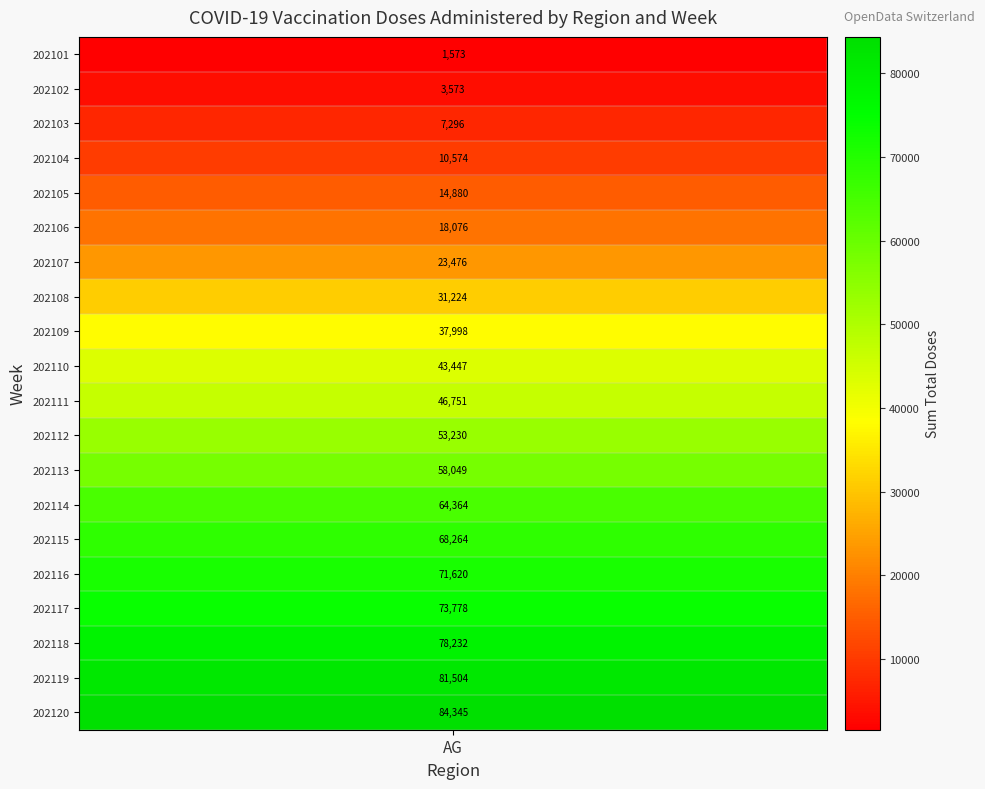

What is the smallest value displayed?

1573